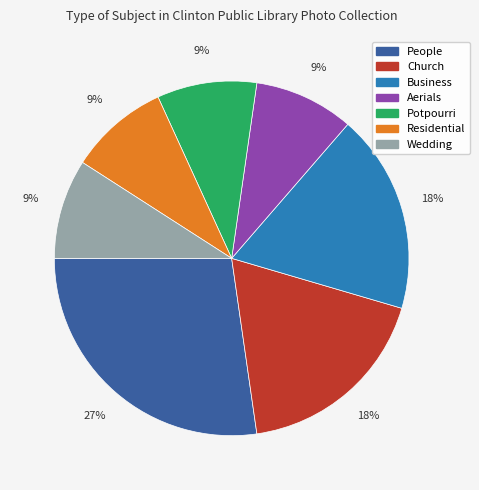

How many segments does this pie chart have?

7